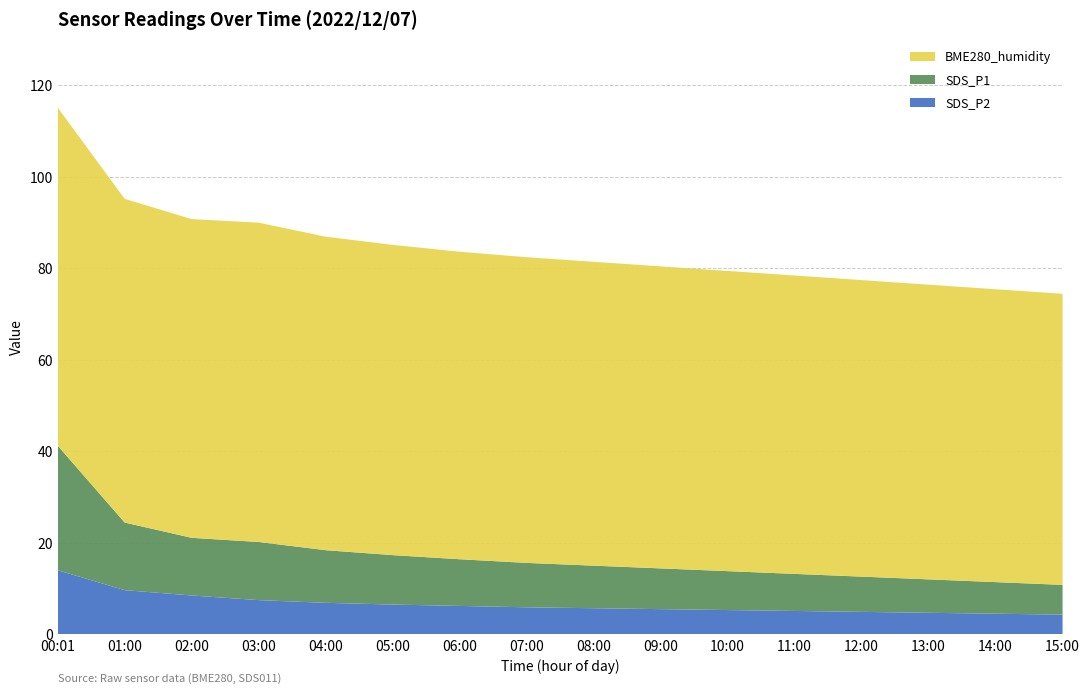

Reading right to left, what are all the values shown in this chart?

SDS_P2: 4.3	4.5	4.7	4.9	5.1	5.3	5.5	5.7	5.9	6.2	6.5	6.9	7.5	8.5	9.7	14.0
SDS_P1: 6.5	6.9	7.3	7.7	8.1	8.5	8.9	9.3	9.7	10.2	10.8	11.5	12.7	12.6	14.8	27.2
BME280_humidity: 63.6	64.0	64.4	64.8	65.2	65.6	66.0	66.4	66.8	67.2	67.8	68.5	69.8	69.7	70.7	73.9